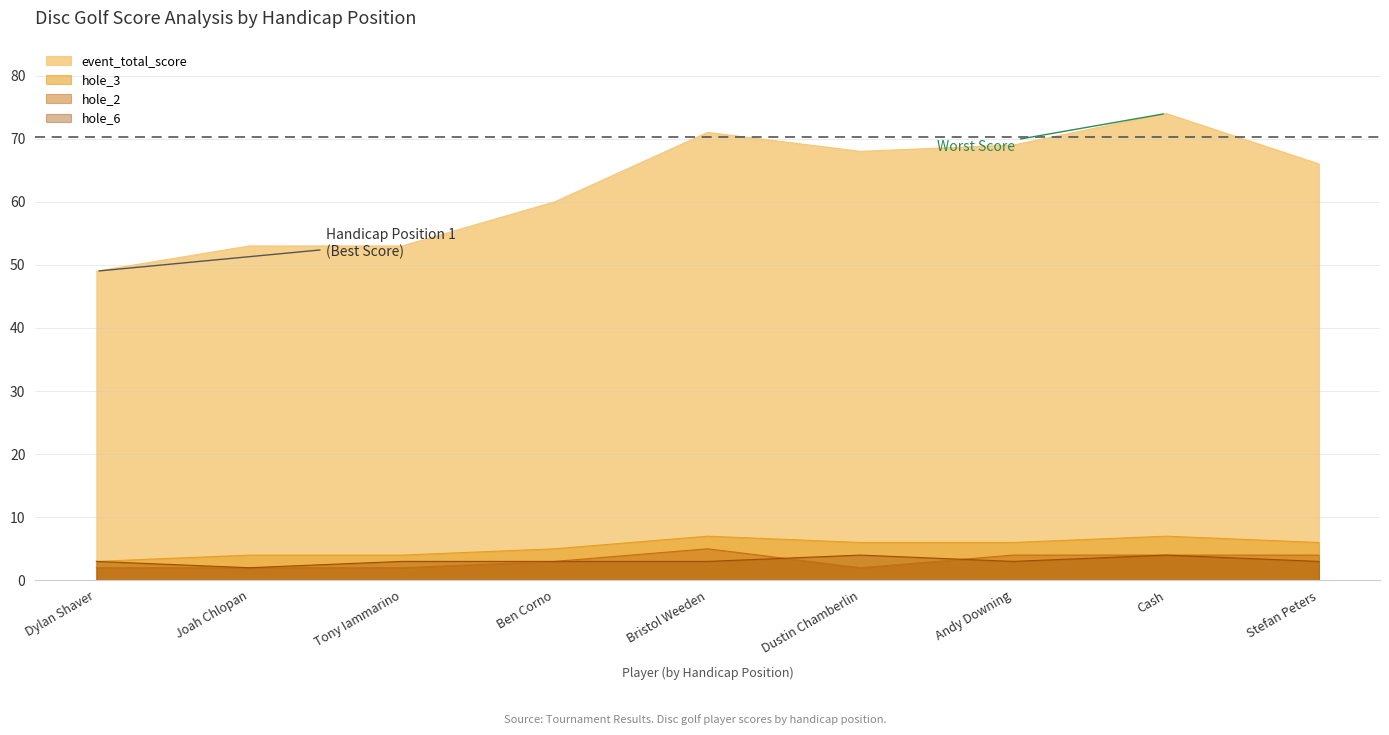

How many interior local peaks does the hole_6 series have?

2